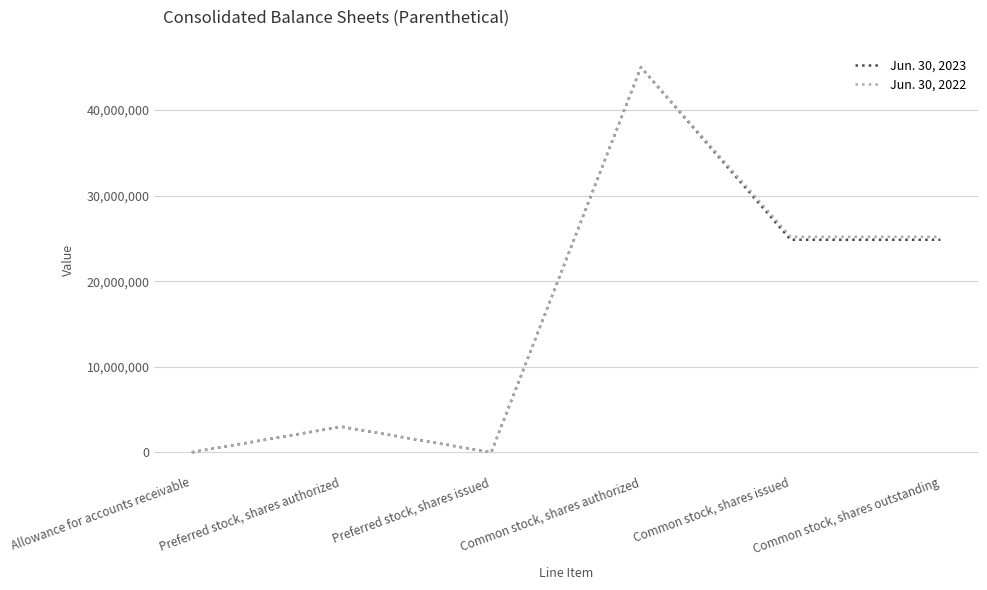

How many series are shown in this chart?

2